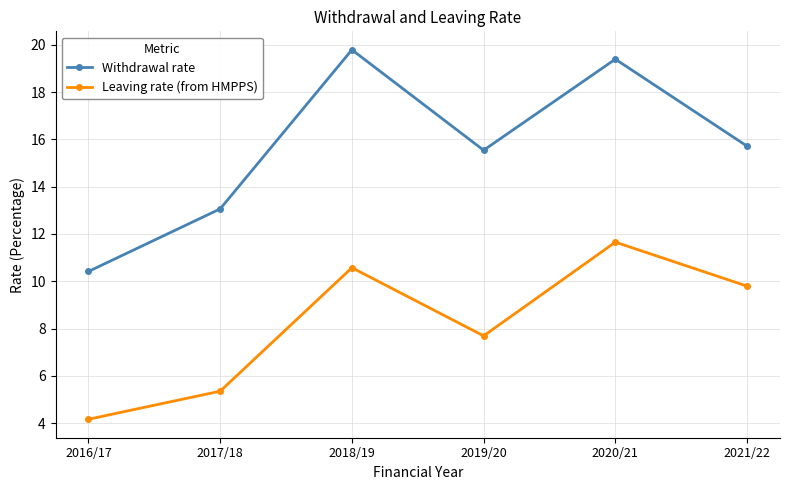

Reading left to right, transcribe all the data shown in this chart.

Withdrawal rate: 10.4	13.1	19.8	15.5	19.4	15.7
Leaving rate (from HMPPS): 4.2	5.4	10.6	7.7	11.7	9.8